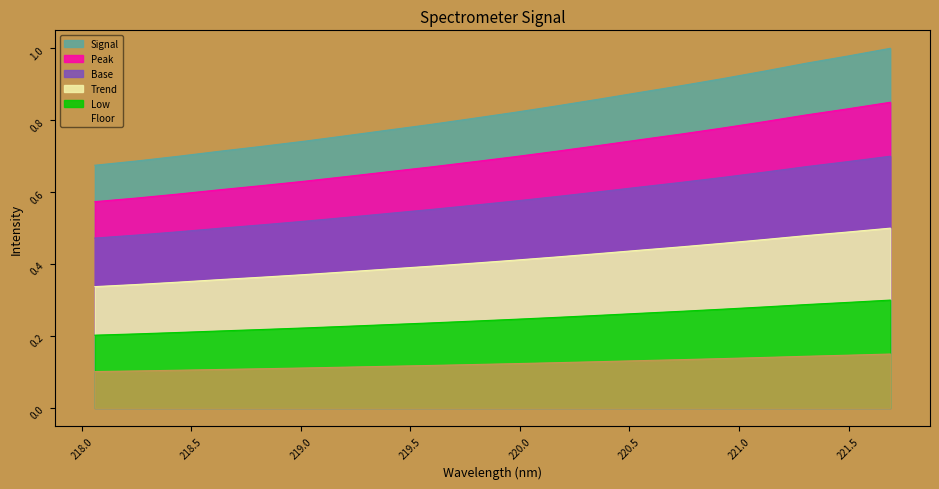

What position from the left is 221.1174?

17